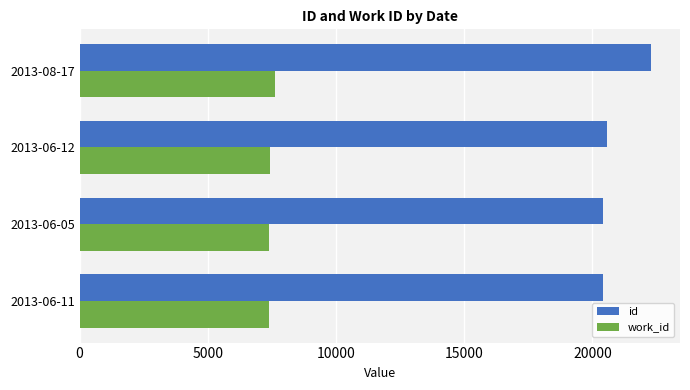

At which label does work_id reach its peak?

2013-08-17